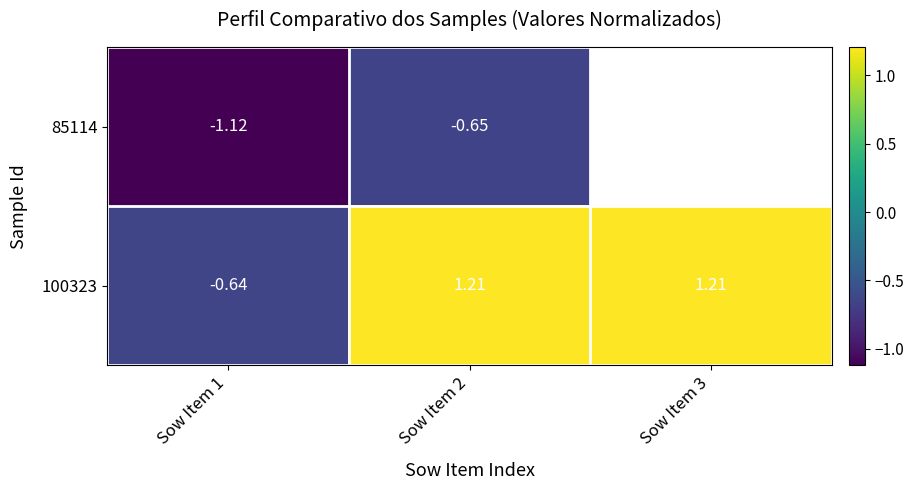

What is the difference between the maximum and minimum values in the 85114 series?

0.5